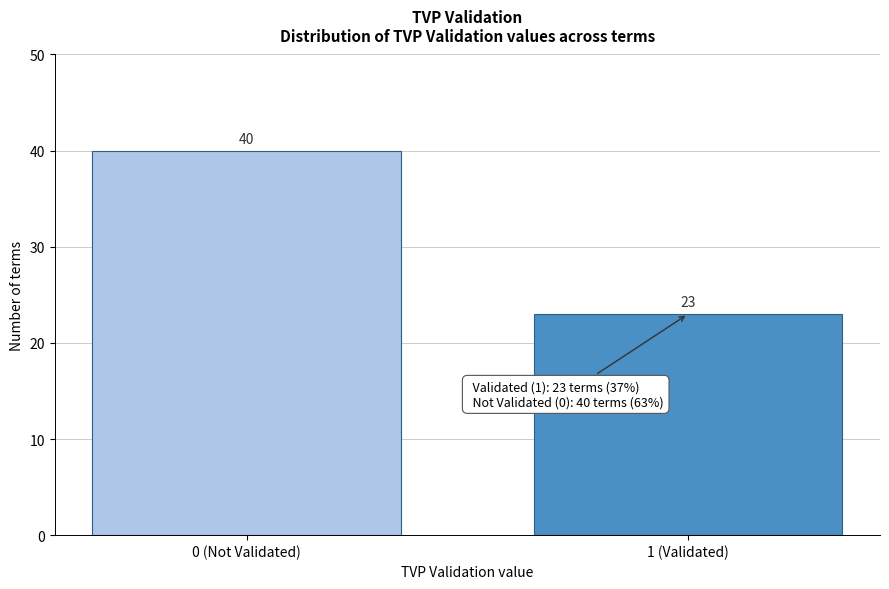

Reading left to right, extract all data points from this chart.

40	23